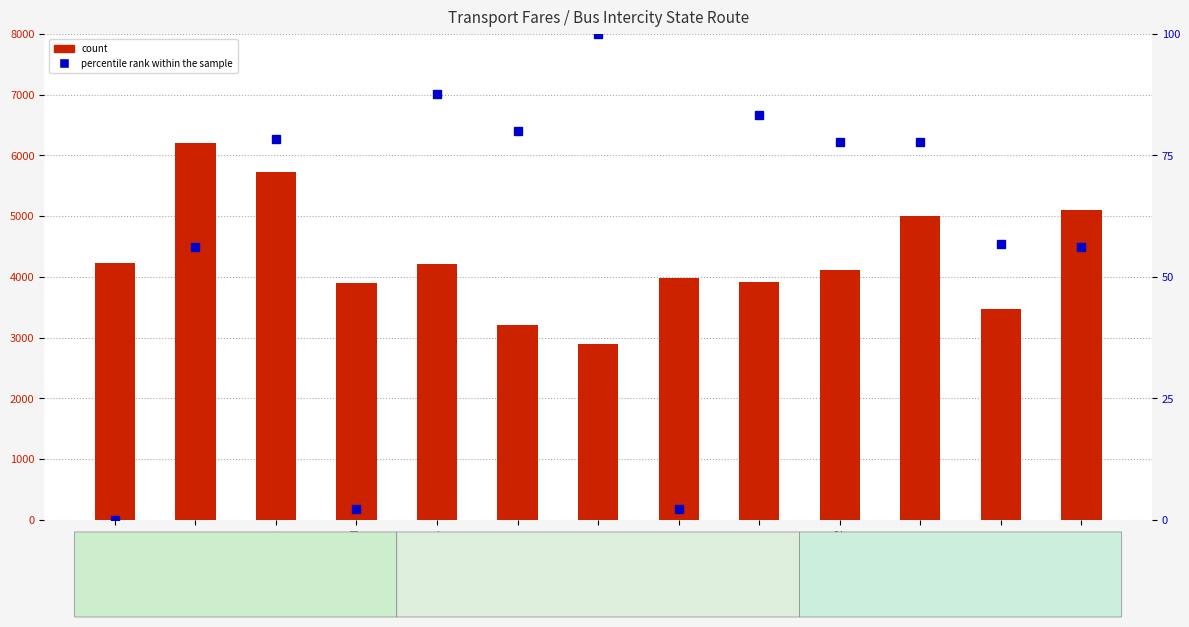

At which label does percentile rank within the sample first exceed 77?

ADAMAWA